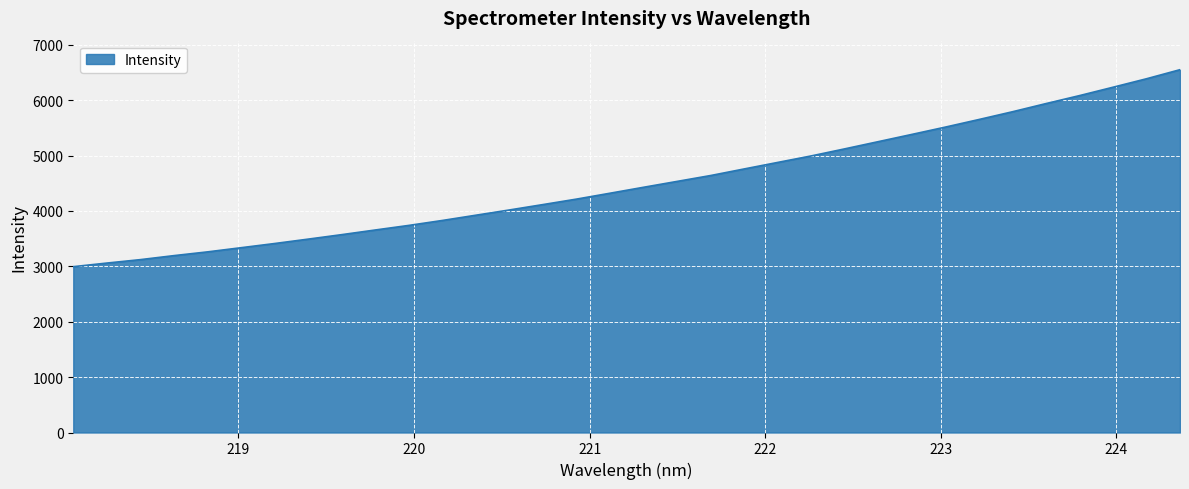

Does the chart display data point markers on the line(s)?

No